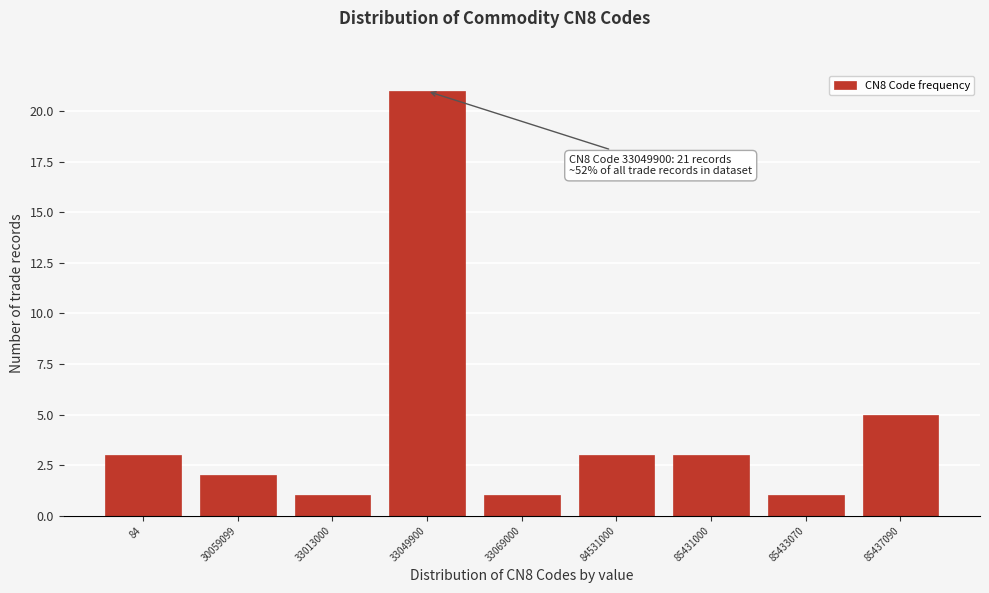

Reading left to right, what are all the values shown in this chart?

3	2	1	21	1	3	3	1	5